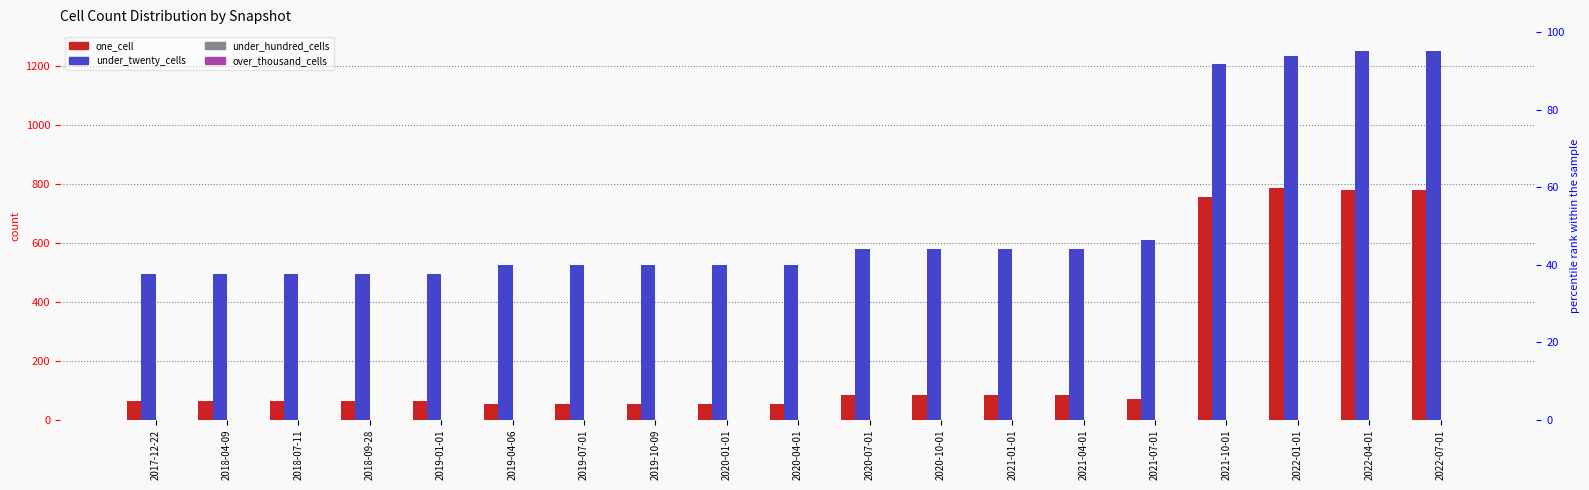

Count the number of data series in this chart.

4